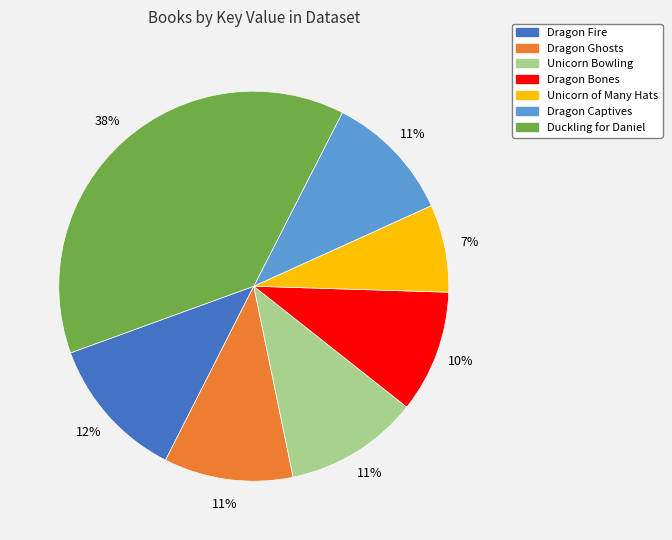

Does Unicorn Bowling represent more than half of the total?

No